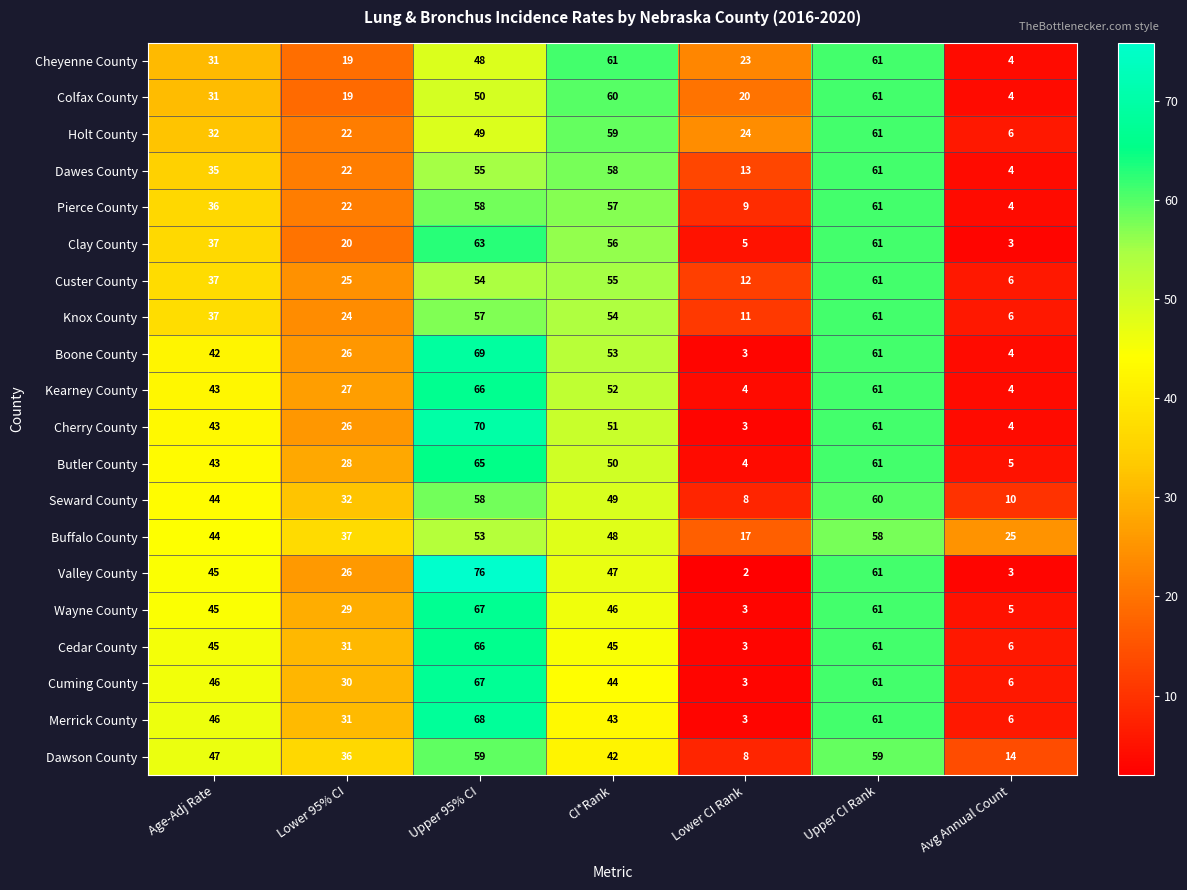

The Colfax County series shows 20 at Lower CI Rank. True or false?

True